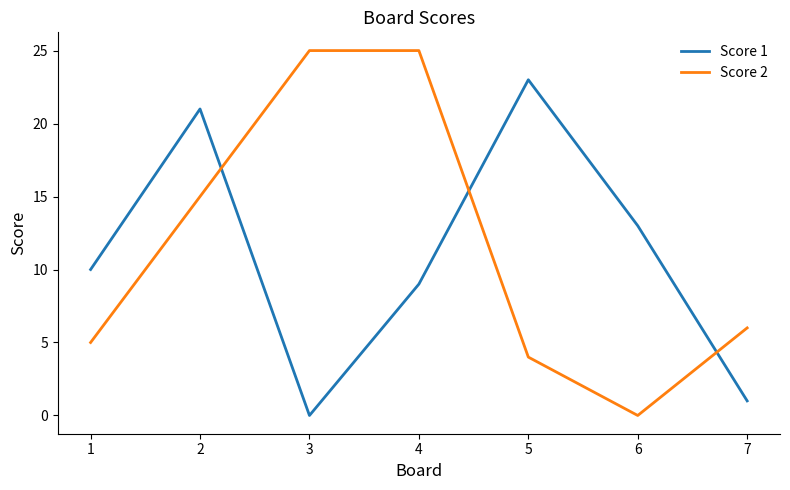

How many lines are shown in the chart?

2